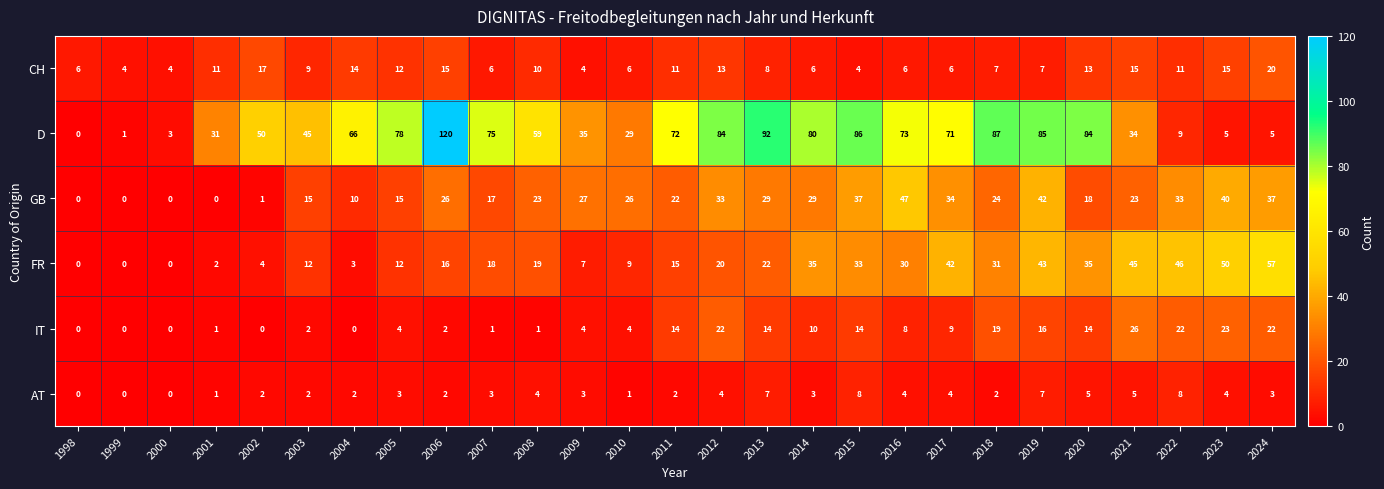

Is it true that GB equals 42 at 2019?

True